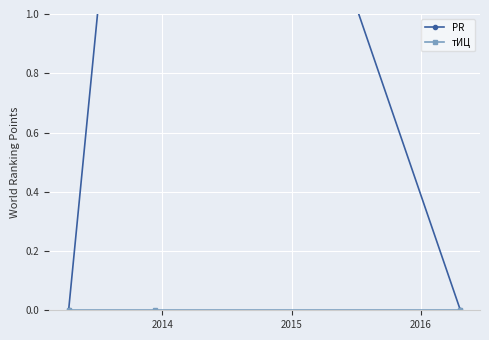

List the series in order of their overall mean, lowest first.

тИЦ, PR